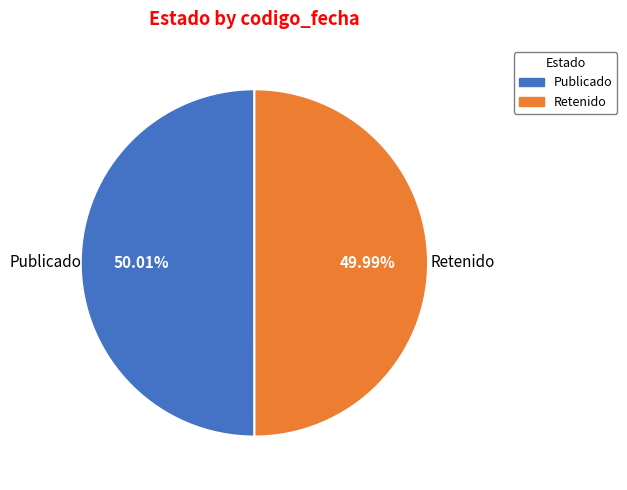

Is the sum of Retenido and Publicado greater than half?

Yes